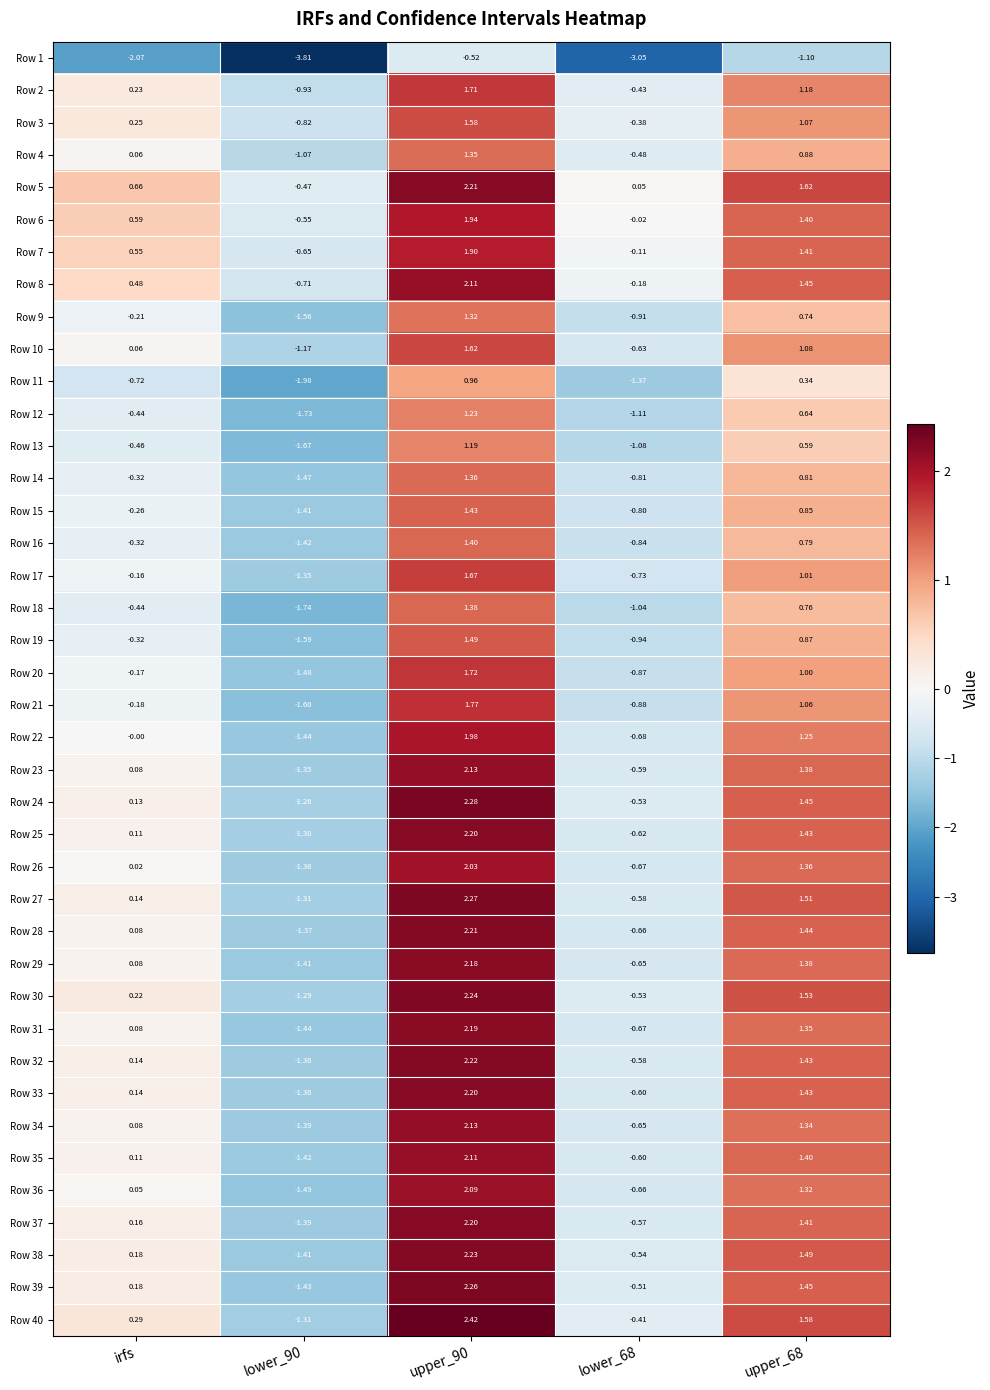

At which label does Row 29 first exceed 0?

irfs